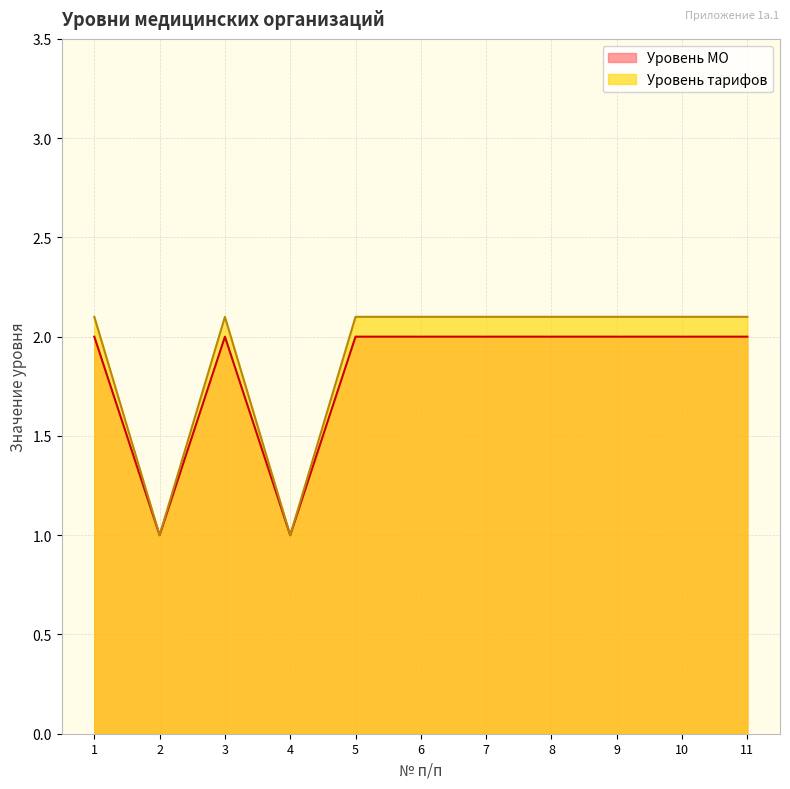

List the series in order of their peak value, lowest first.

Уровень МО, Уровень тарифов